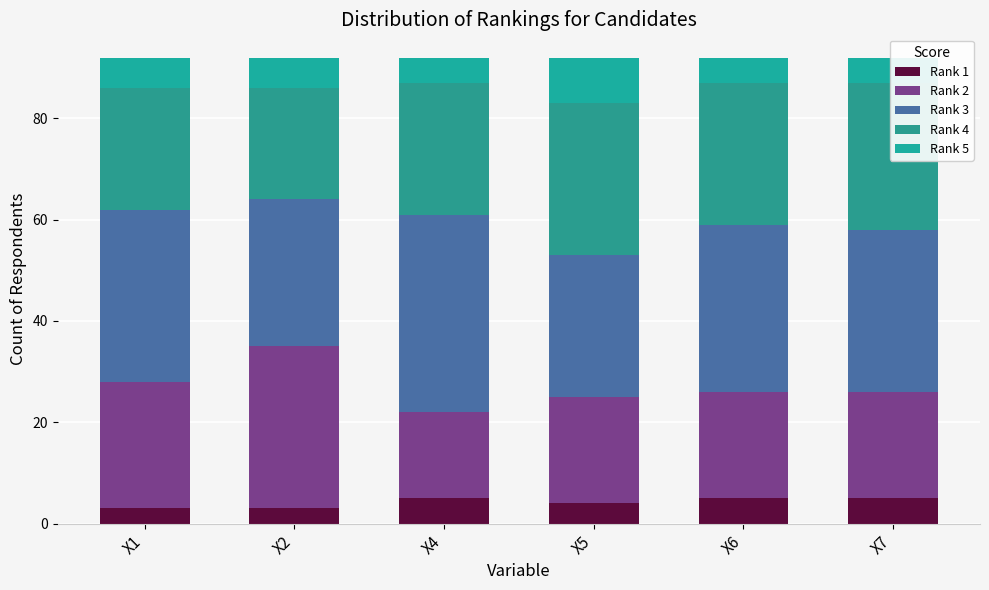

The value of Rank 3 at X4 is 9. True or false?

False